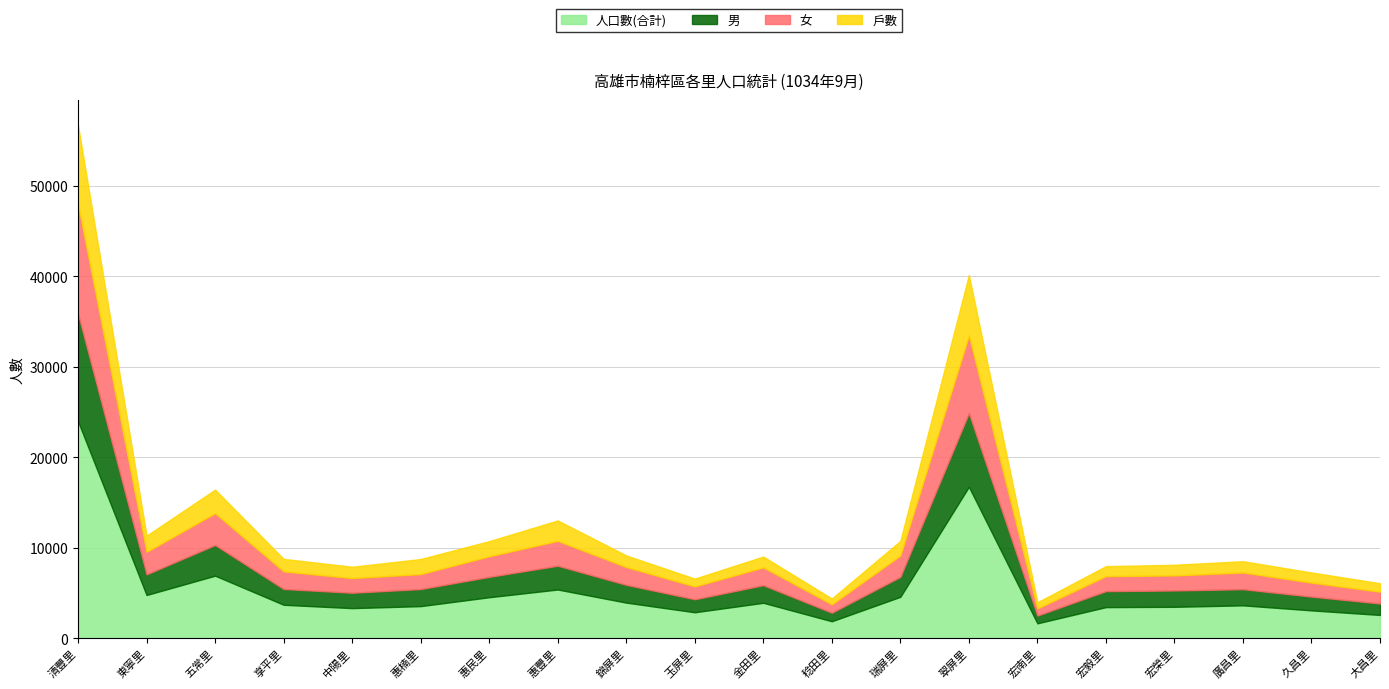

What is the highest value of the 人口數(合計) series?

23979